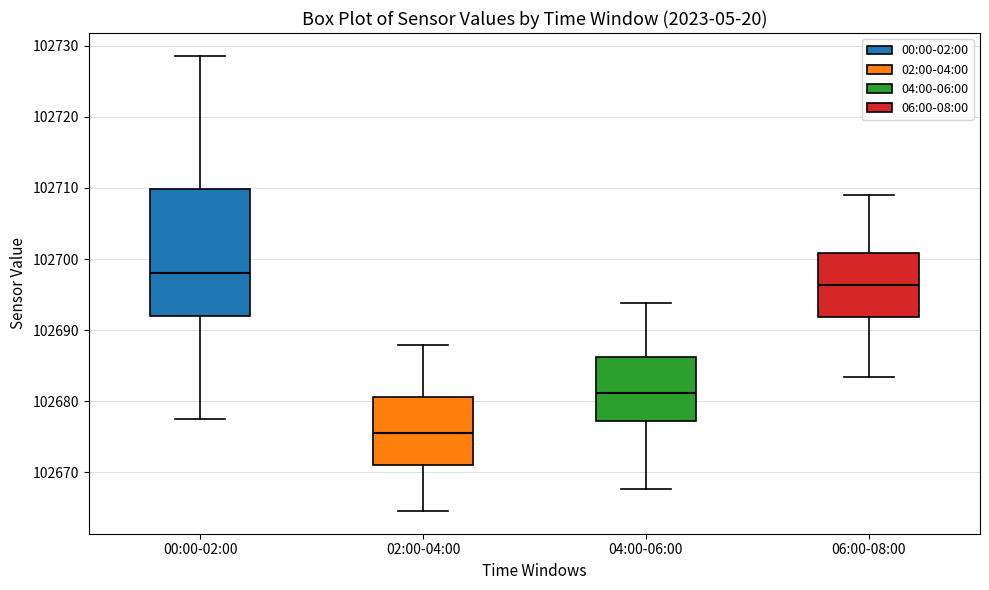

Where does the median line of the box for 04:00-06:00 sit on the y-axis? The values are not printed on the chart, so give them approximately, as read against the axis.

102681